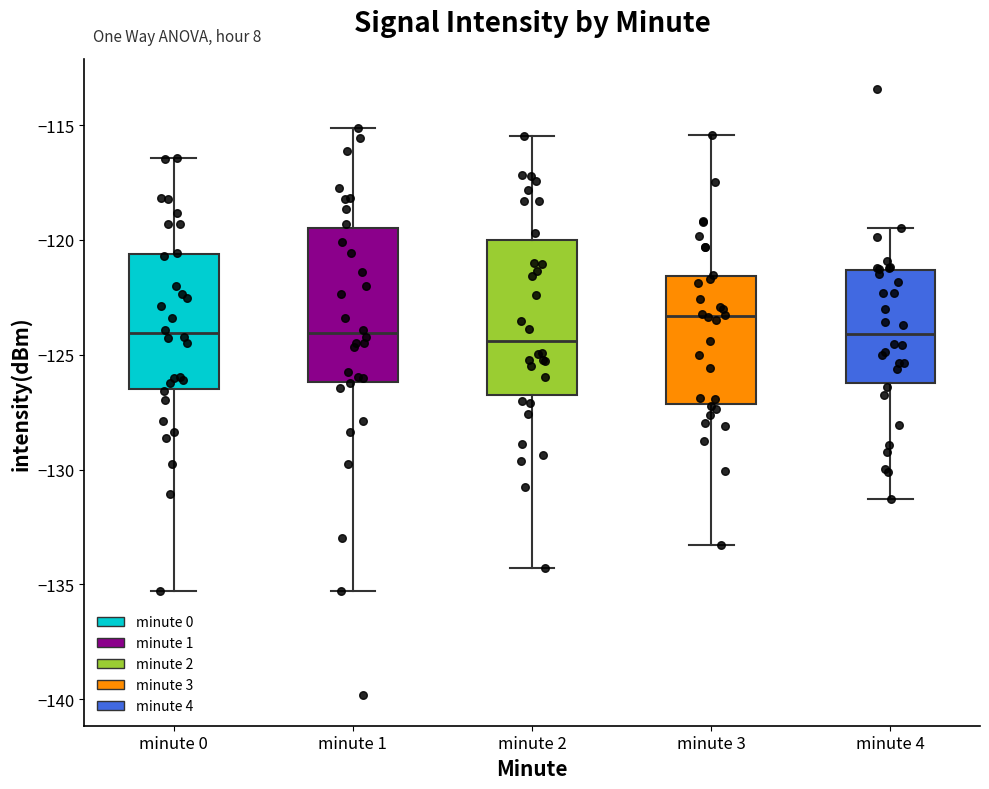

Where does the lower whisker of the box for minute 0 end on the y-axis? The values are not printed on the chart, so give them approximately, as read against the axis.

-135.5